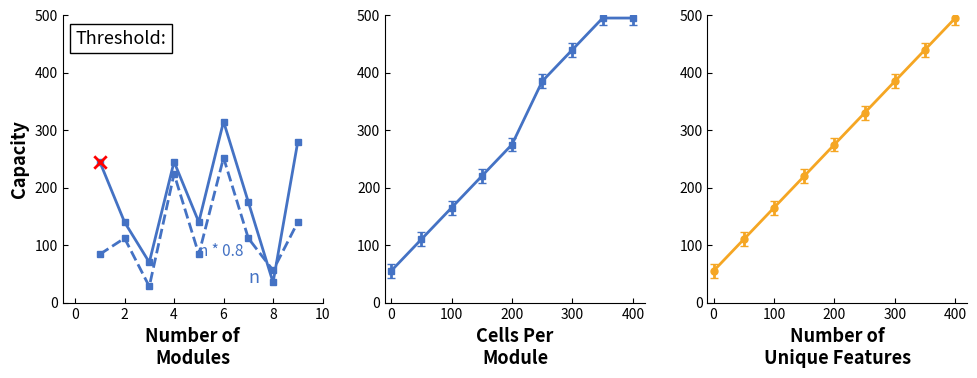

At how many categories does at least one series exceed 155?

5